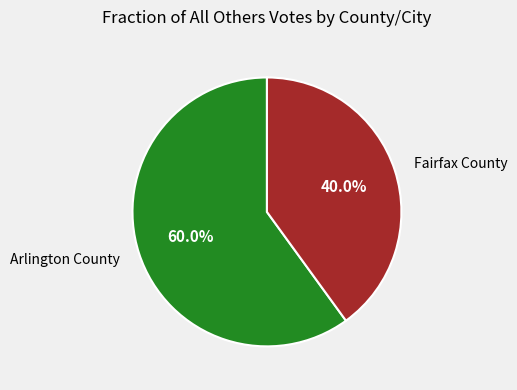

Is Arlington County the majority of the pie?

Yes